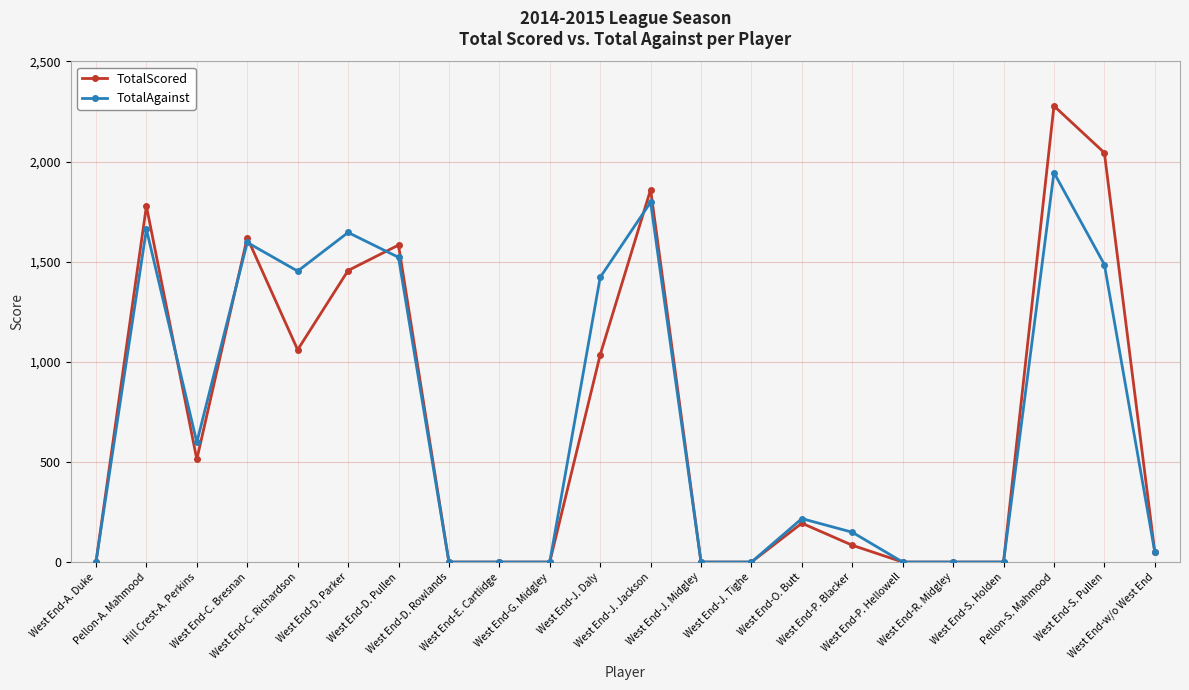

Which series has the widest spread of values?

TotalScored